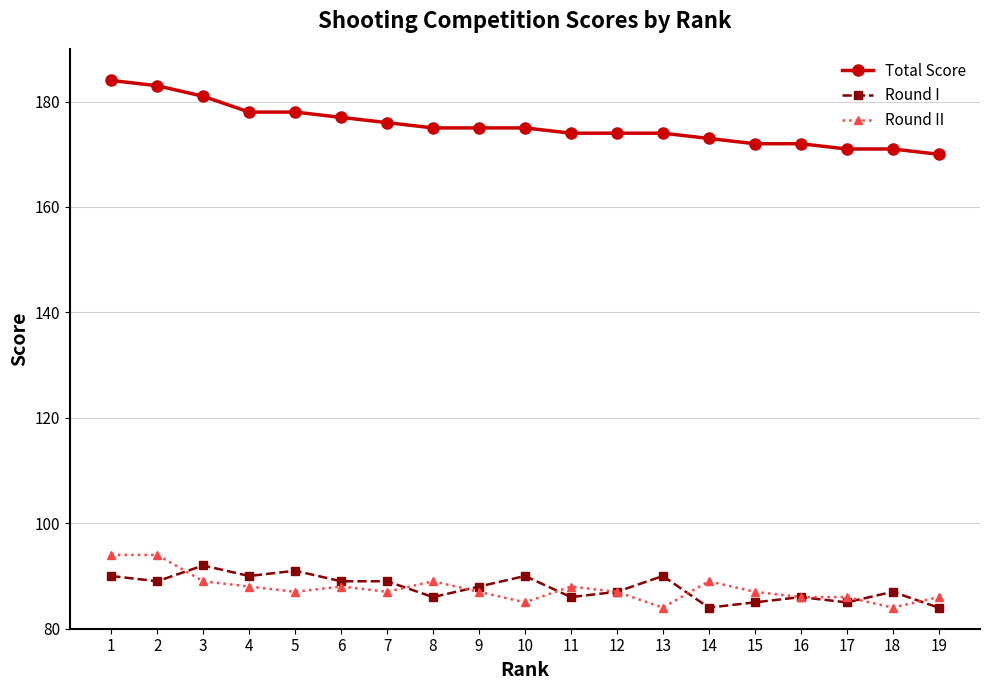

Rank the series by their maximum value, from highest to lowest.

Total Score, Round II, Round I